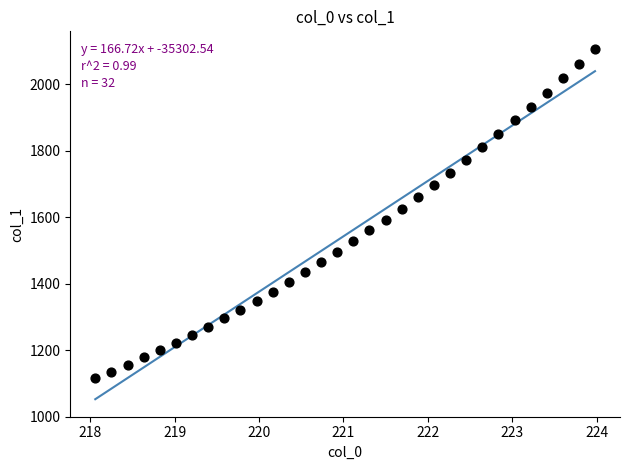

What is the range of Y values (max minus min)?

990.1